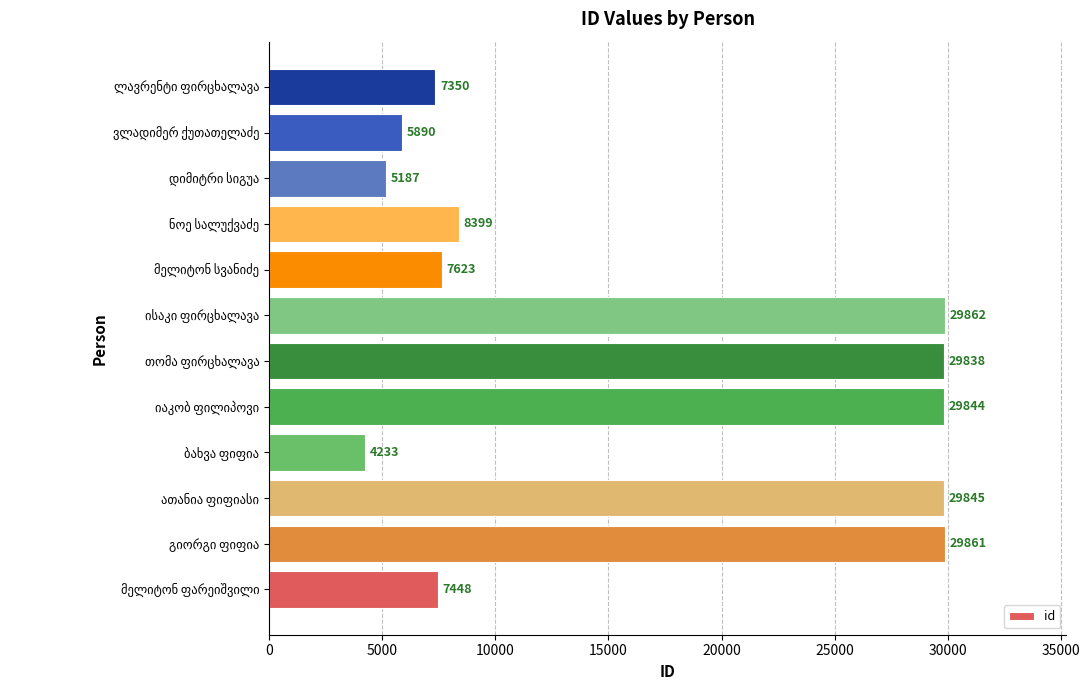

What is the difference between the maximum and minimum values?

25629